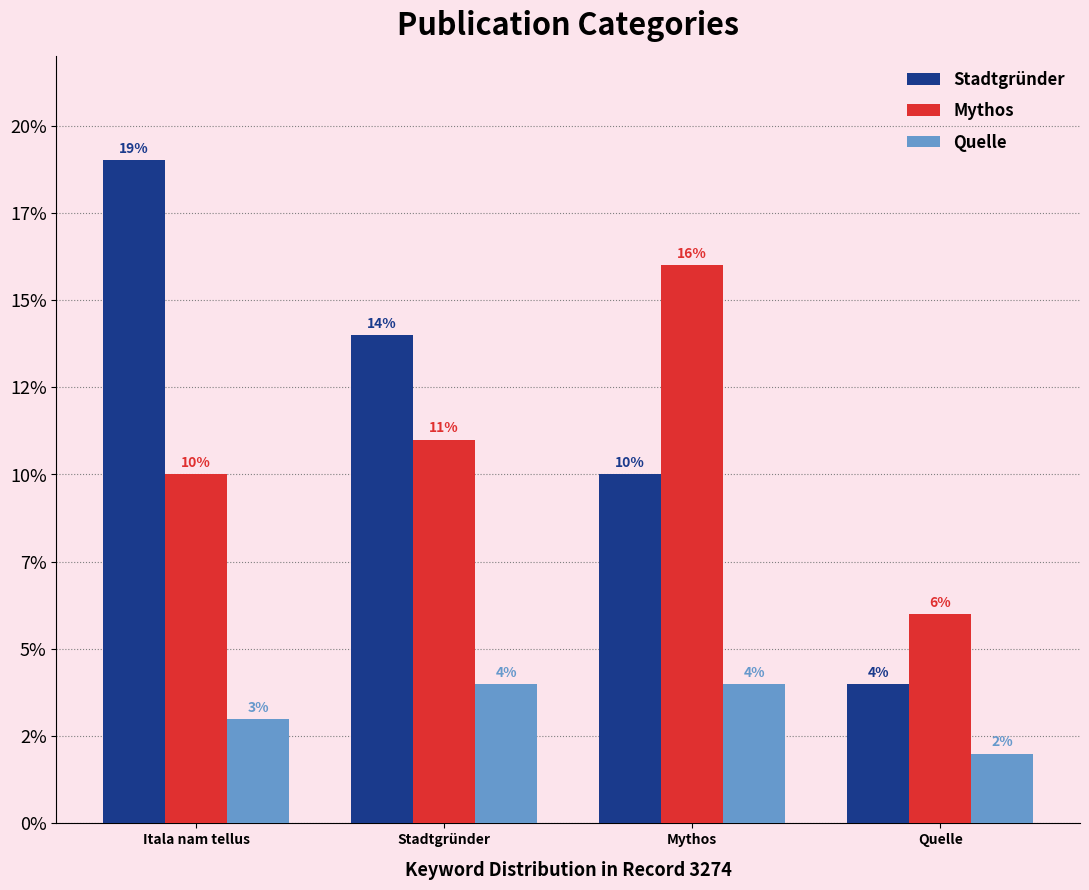

What is the total value across all series at Mythos?

30